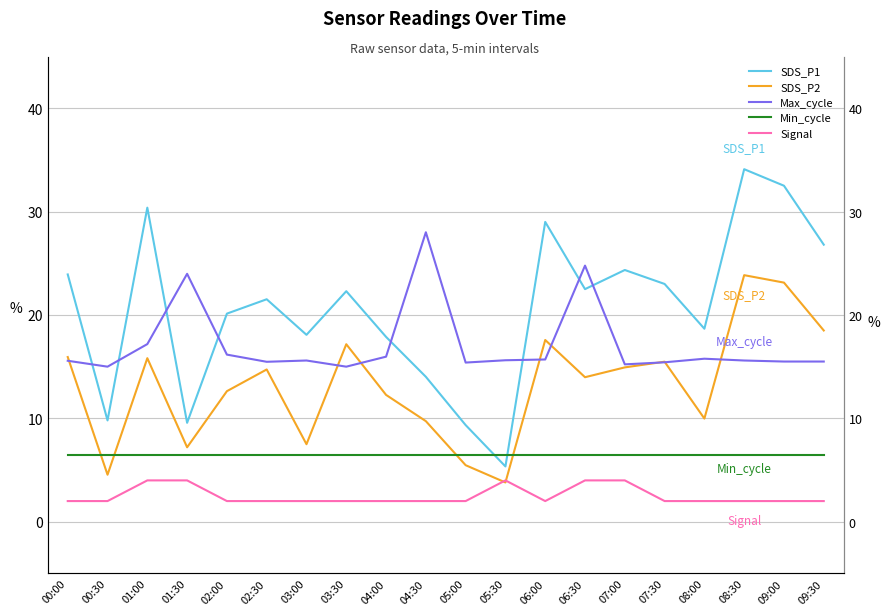

What is the label of the 2nd point from the left?

00:30